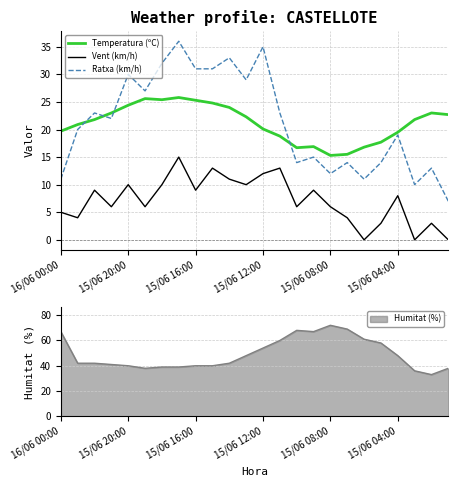

What value does the Temperatura (ºC) series have at 21?

21.8